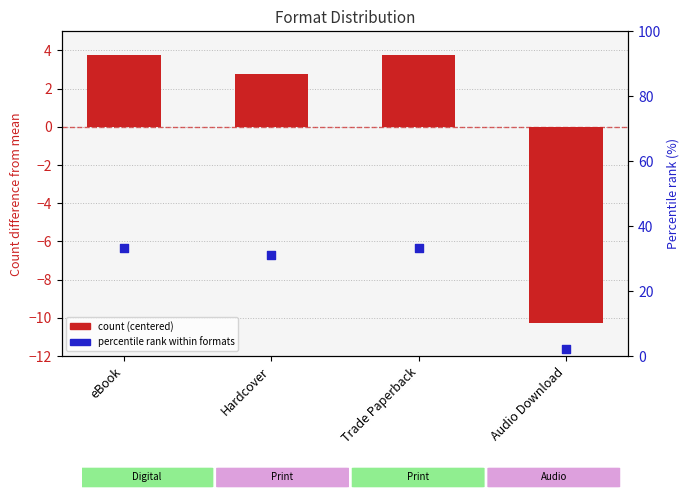

Which series reaches the minimum Y coordinate?

count (centered)